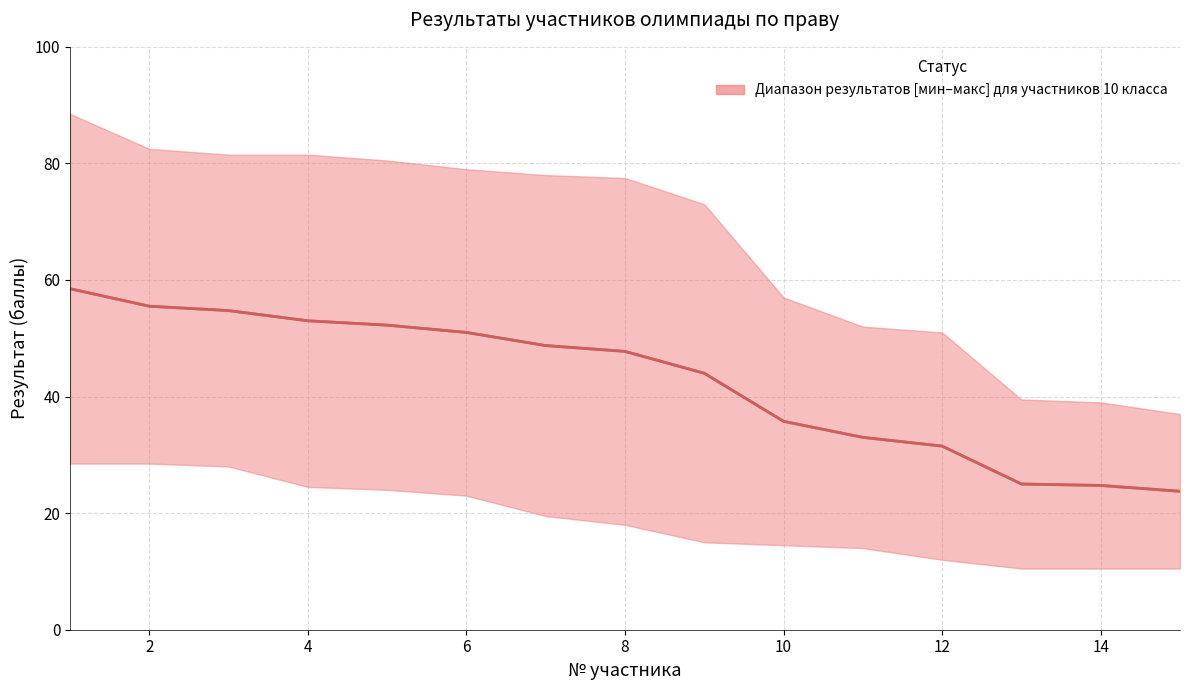

How many categories are shown in the chart?

15